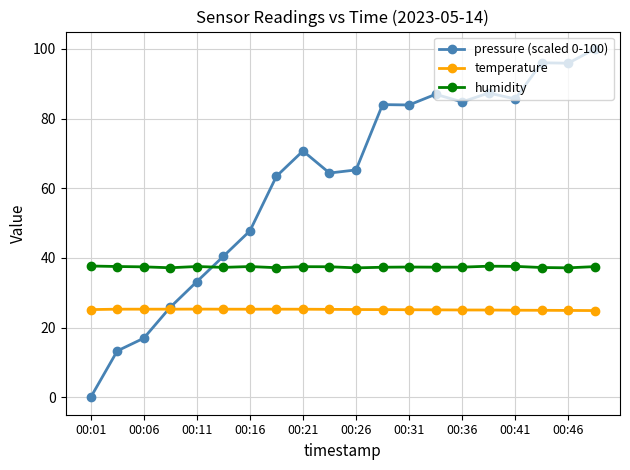

Which series has the largest range (max minus min)?

pressure (scaled 0-100)